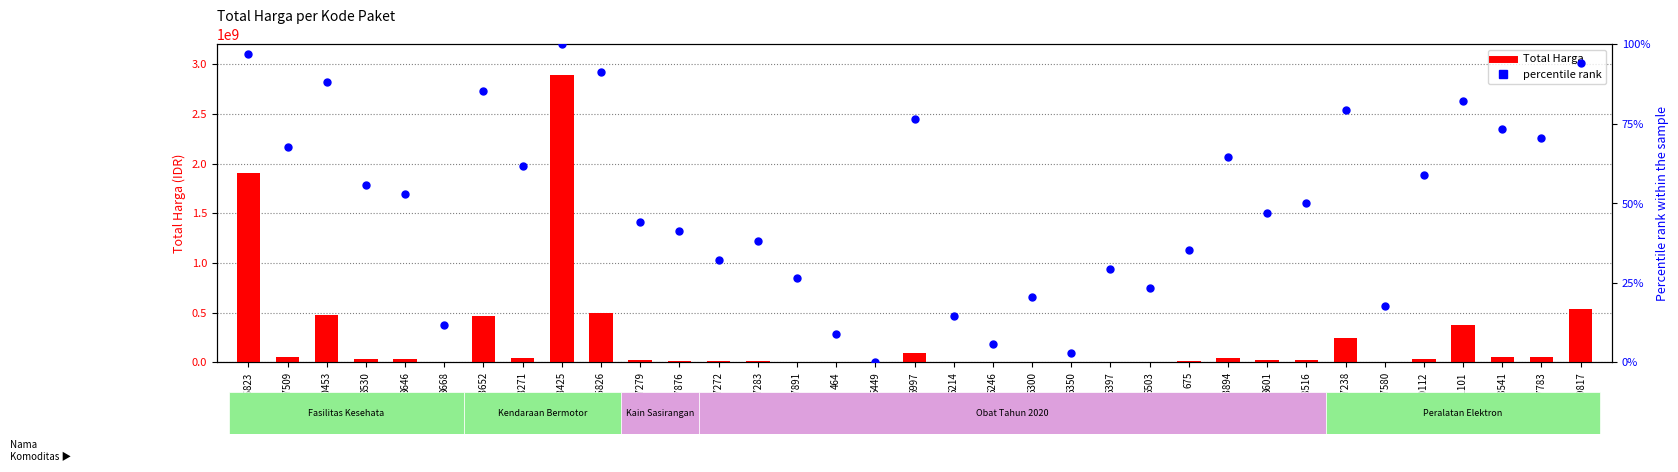

At which category is the sum across all series the highest?

28425